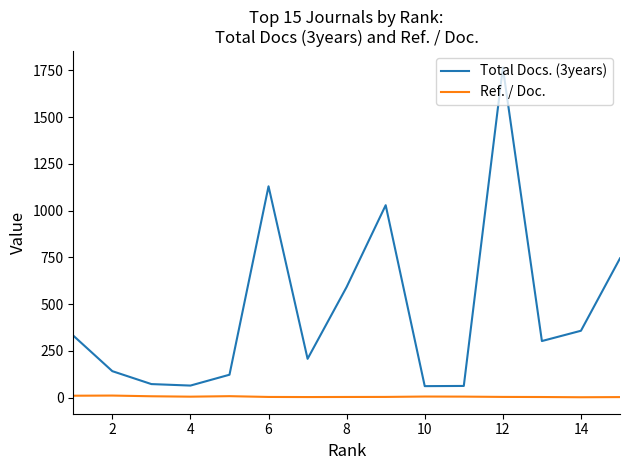

Rank the series by their average value, from lowest to highest.

Ref. / Doc., Total Docs. (3years)